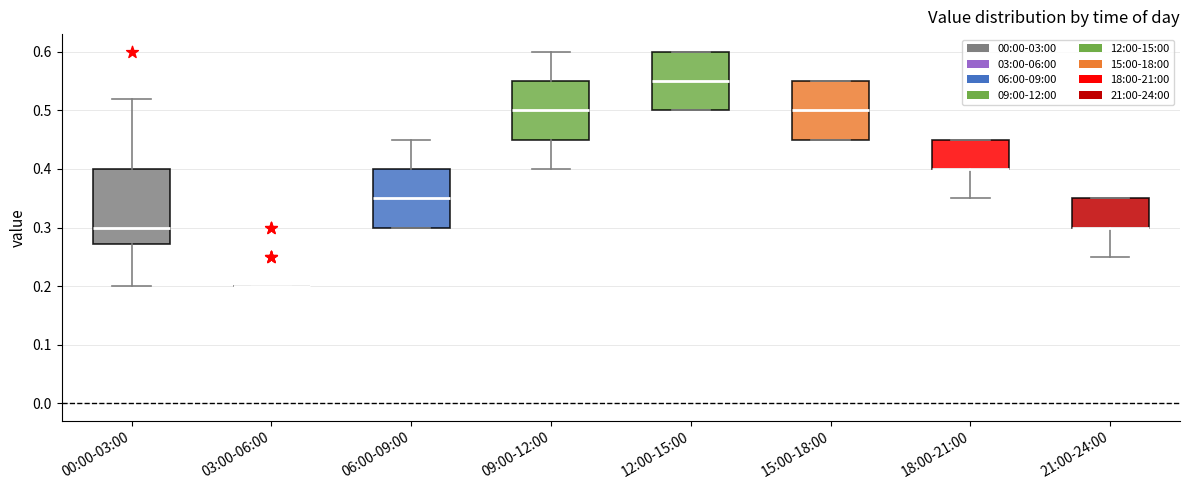

Which box is the tallest, from its lower edge to its upper edge?

00:00-03:00